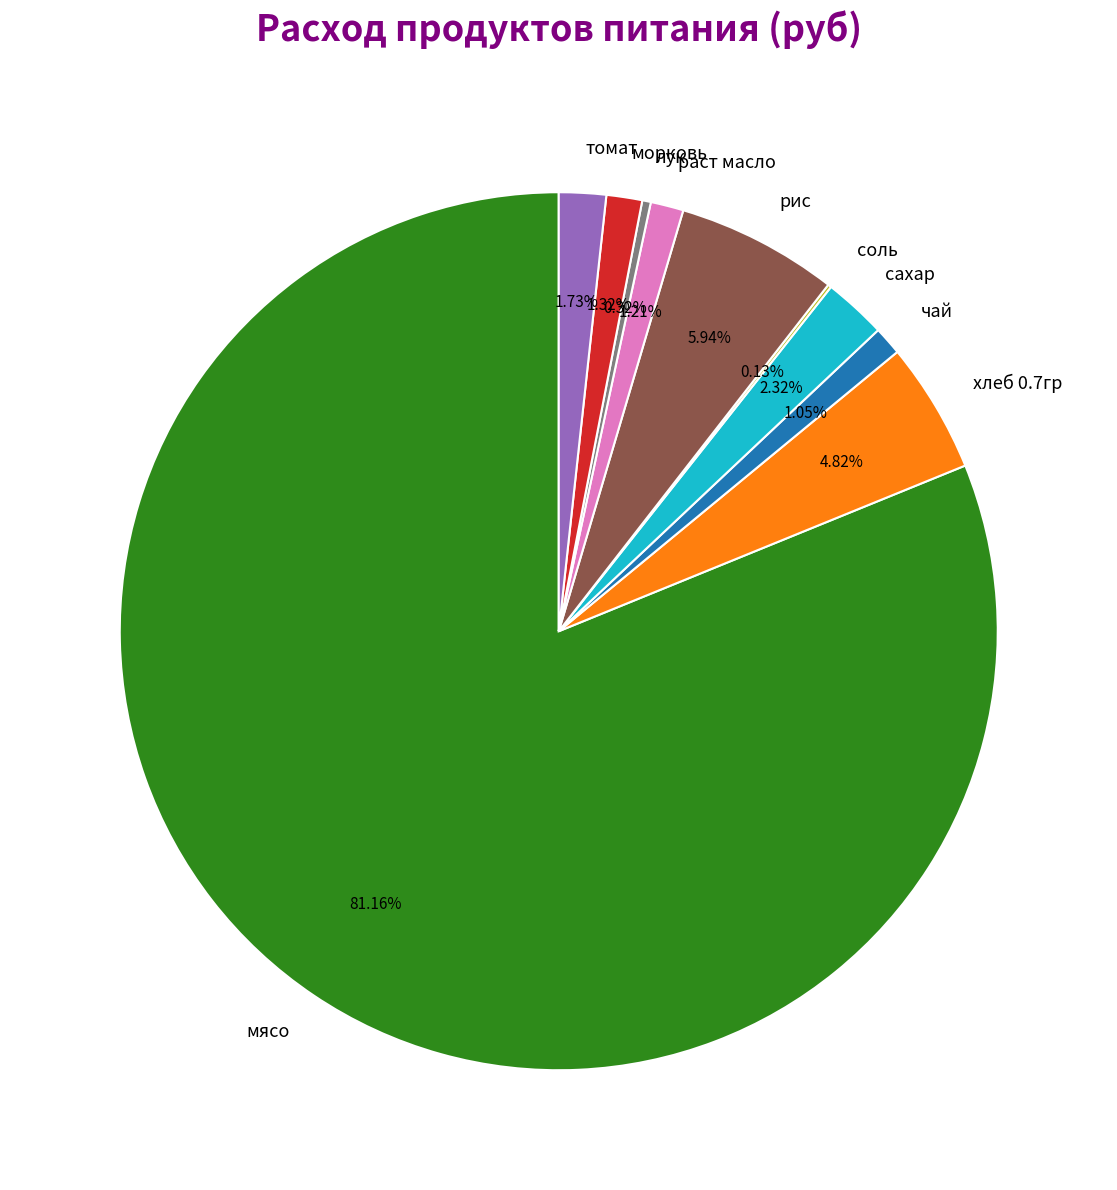

To the nearest percent, what is the combined percentage of чай and сахар?

3%